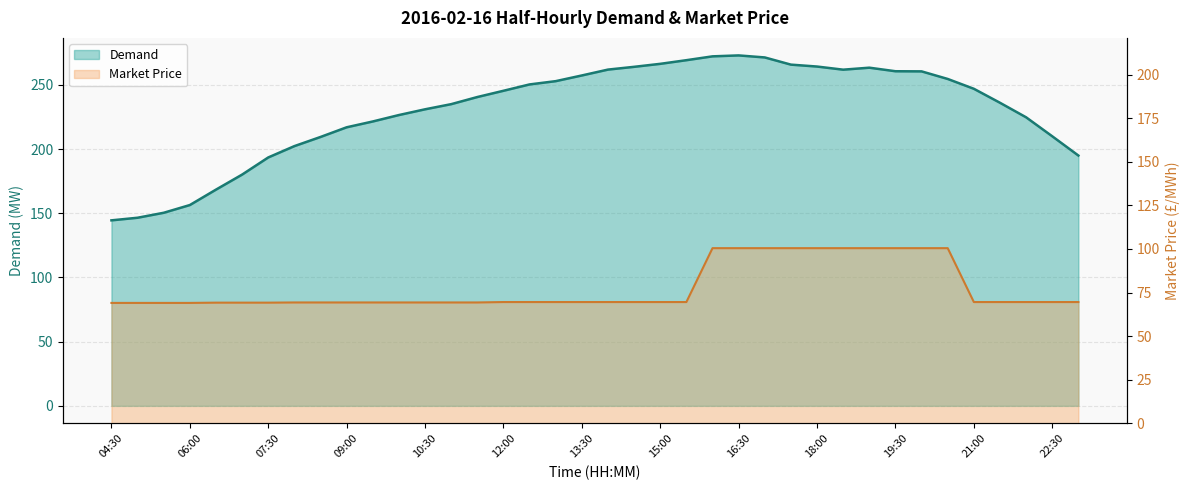

How many data points does each series have?

38